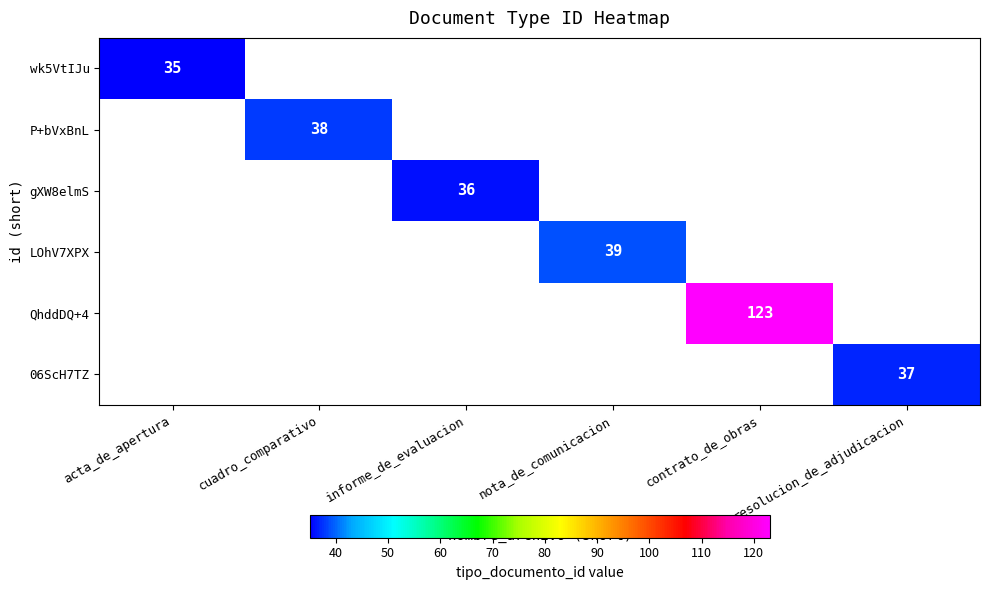

What is the minimum value shown in the chart?

35.0